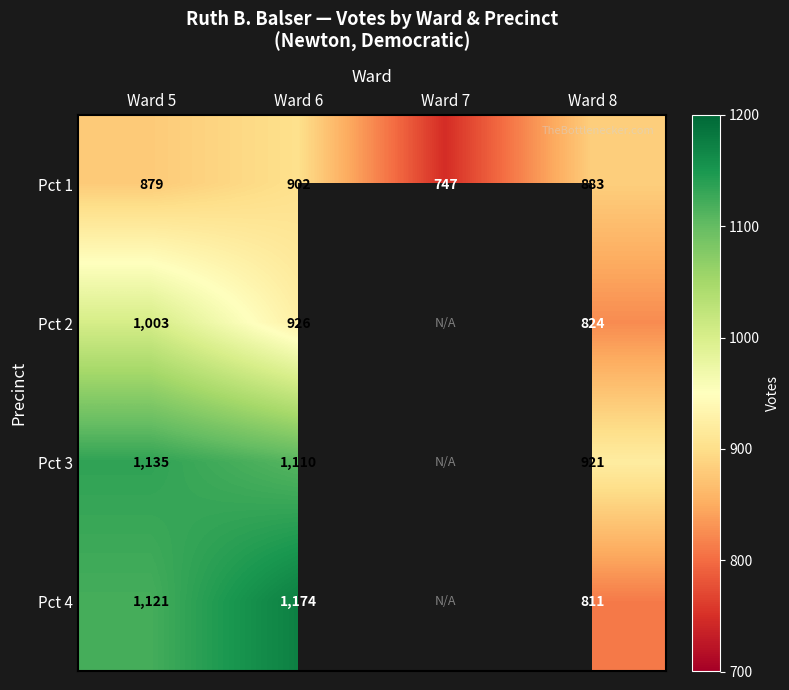

The Pct 4 series shows 1247.9 at Ward 8. True or false?

False